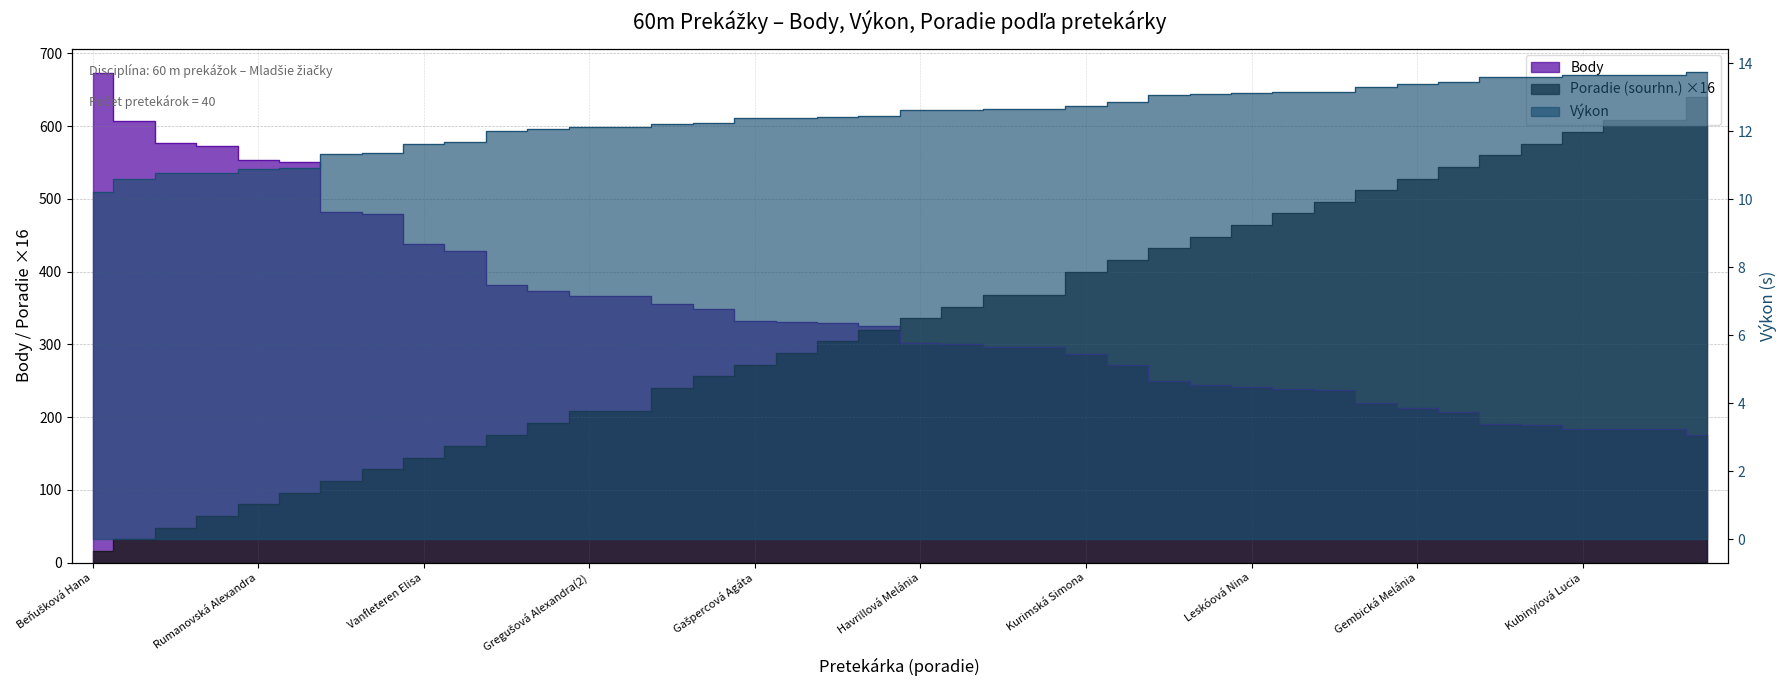

Read the Poradie (sourhn.) value at Rosputinská Miroslava.

512.0